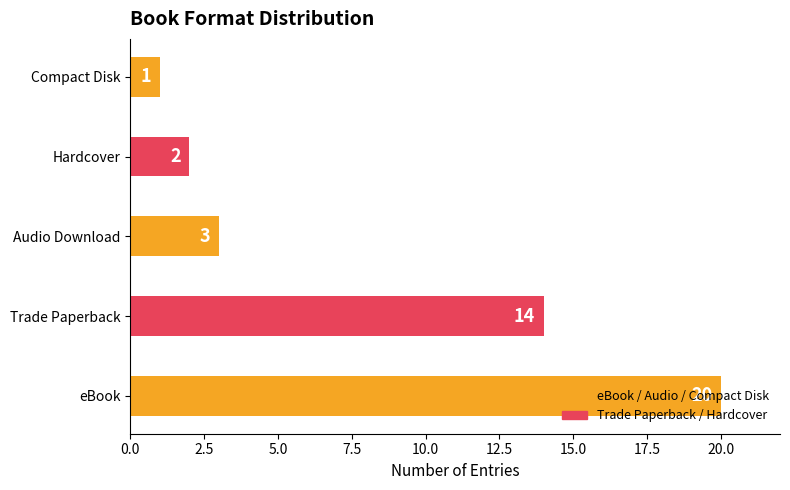

Are the bars grouped side by side (vs. stacked)?

No